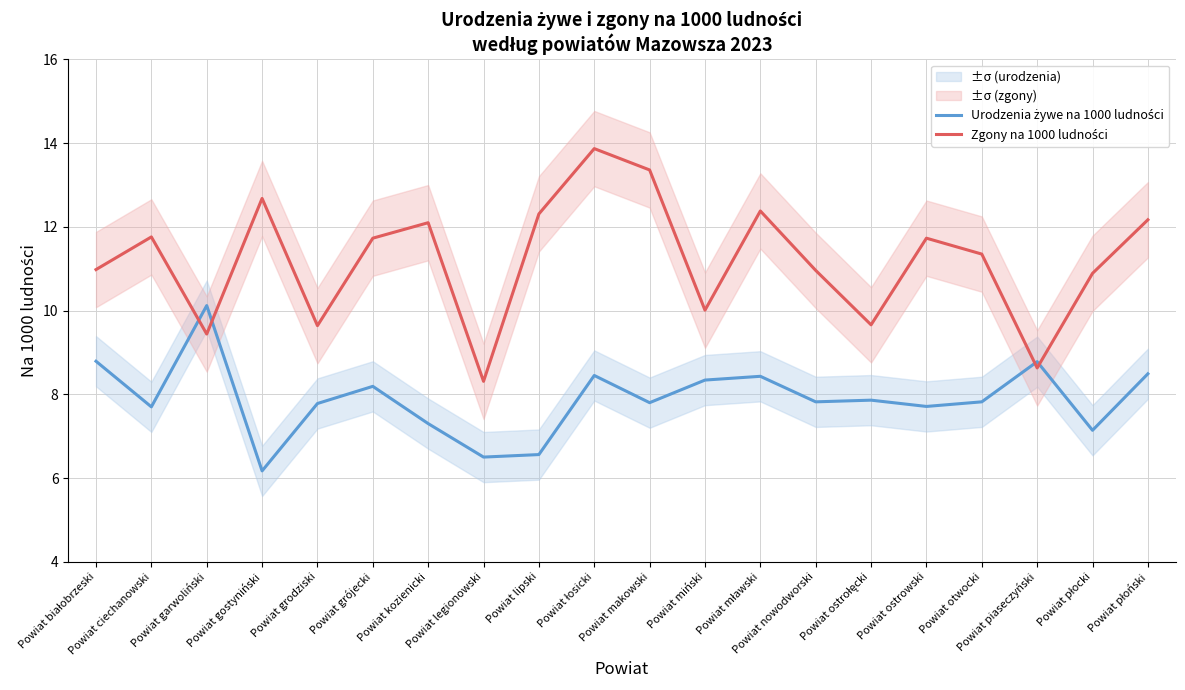

True or false: Zgony na 1000 ludności and Urodzenia żywe na 1000 ludności intersect in this chart.

True